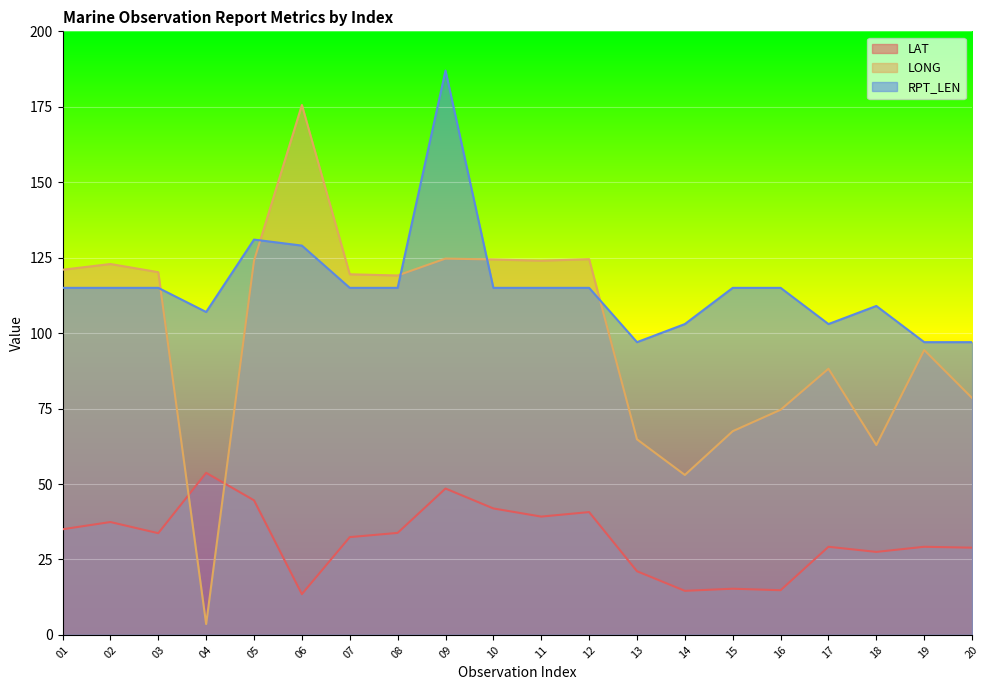

True or false: LAT has more than 1 points higher than both neighbors.

True